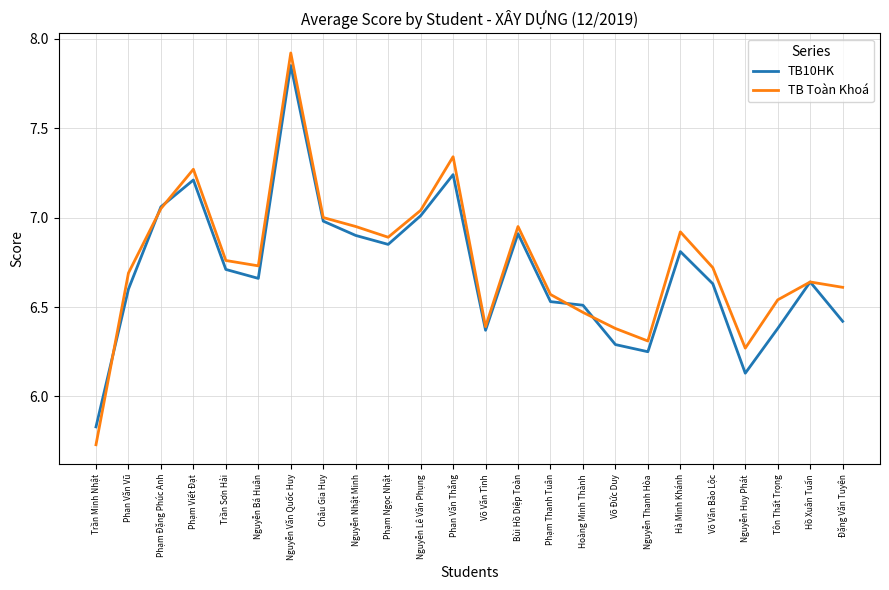

How many values in the TB10HK series are below 6?

1